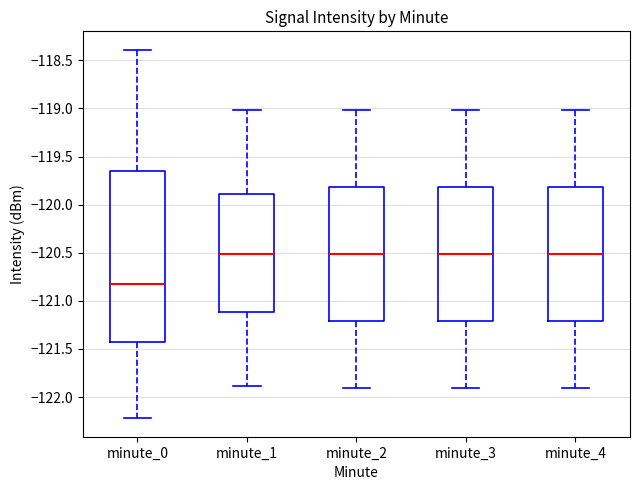

Comparing the boxes themselves (not the whiskers), which one is the tallest?

minute_0